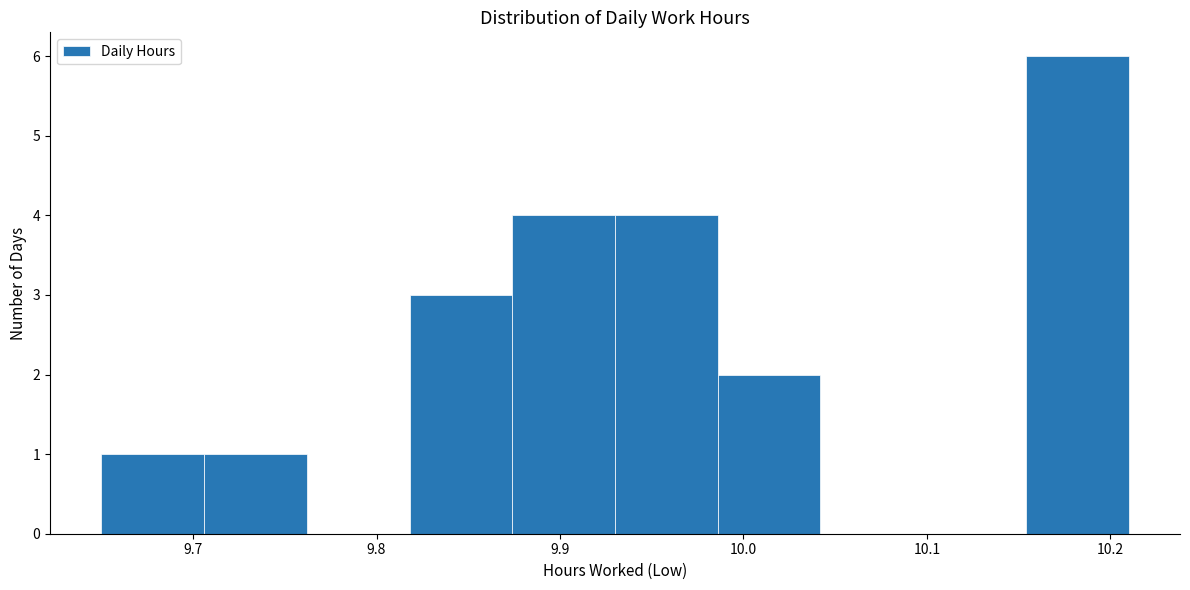

Reading left to right, list every bar in this chart as the range it spans on the x-axis followed by its height. Neither the bar edges nor the heights are printed on the chart, so give them approximately, as read against the axes.

9.650 to 9.706: 1
9.706 to 9.762: 1
9.762 to 9.818: 0
9.818 to 9.874: 3
9.874 to 9.930: 4
9.930 to 9.986: 4
9.986 to 10.042: 2
10.042 to 10.098: 0
10.098 to 10.154: 0
10.154 to 10.210: 6